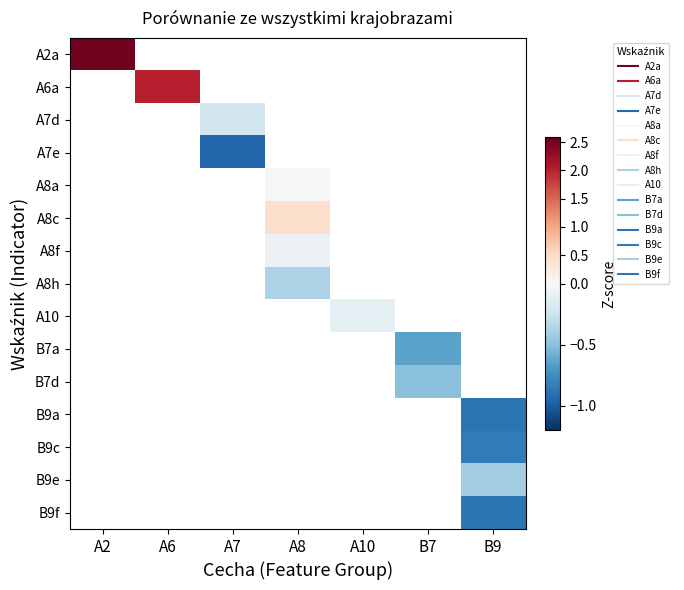

The A2a series shows 0.9 at A2. True or false?

False